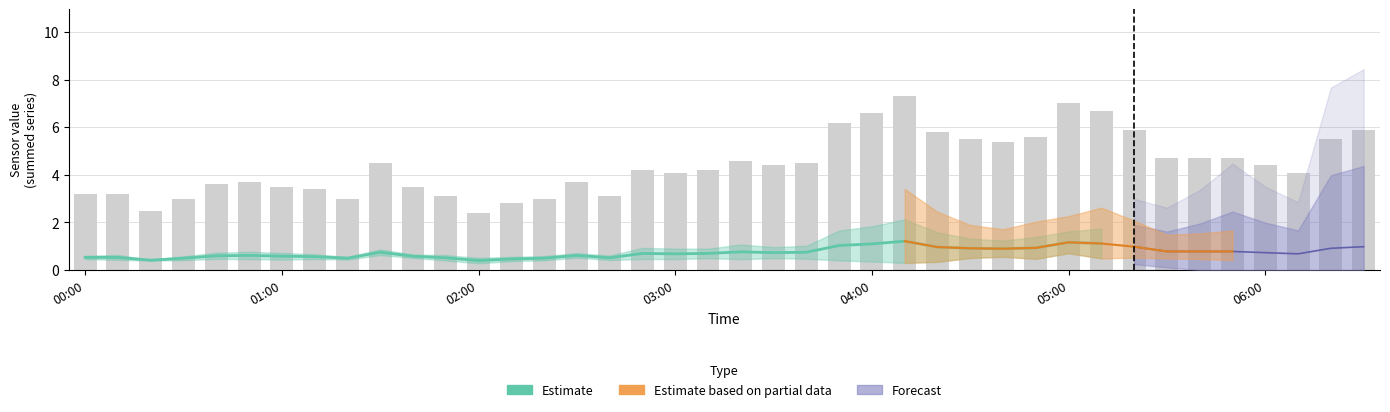

What is the label of the 26th bar from the right?

2004/03/23 02:20